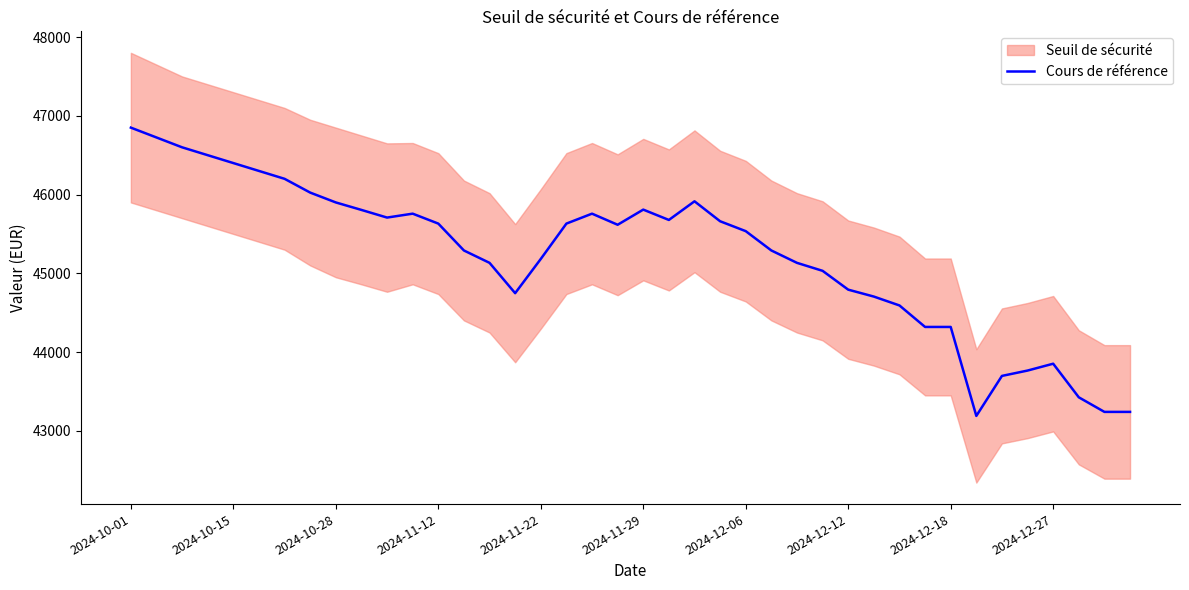

What position from the left is 34?

35